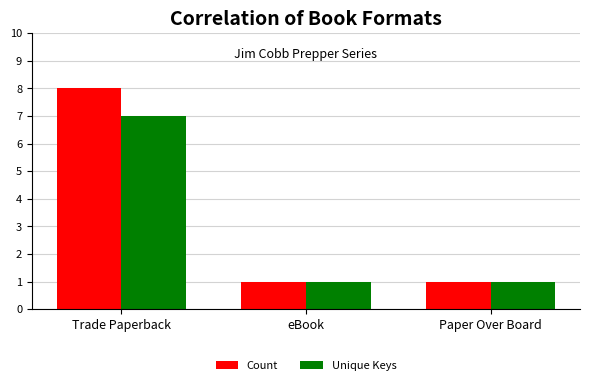

At which category is the sum across all series the highest?

Trade Paperback